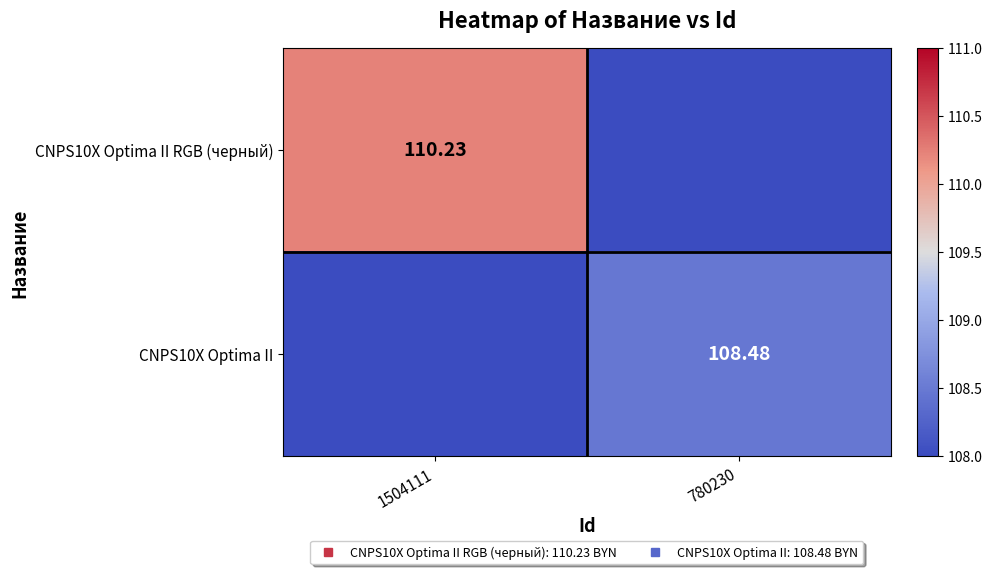

What is the difference between the highest and lowest values at 1504111?

110.2